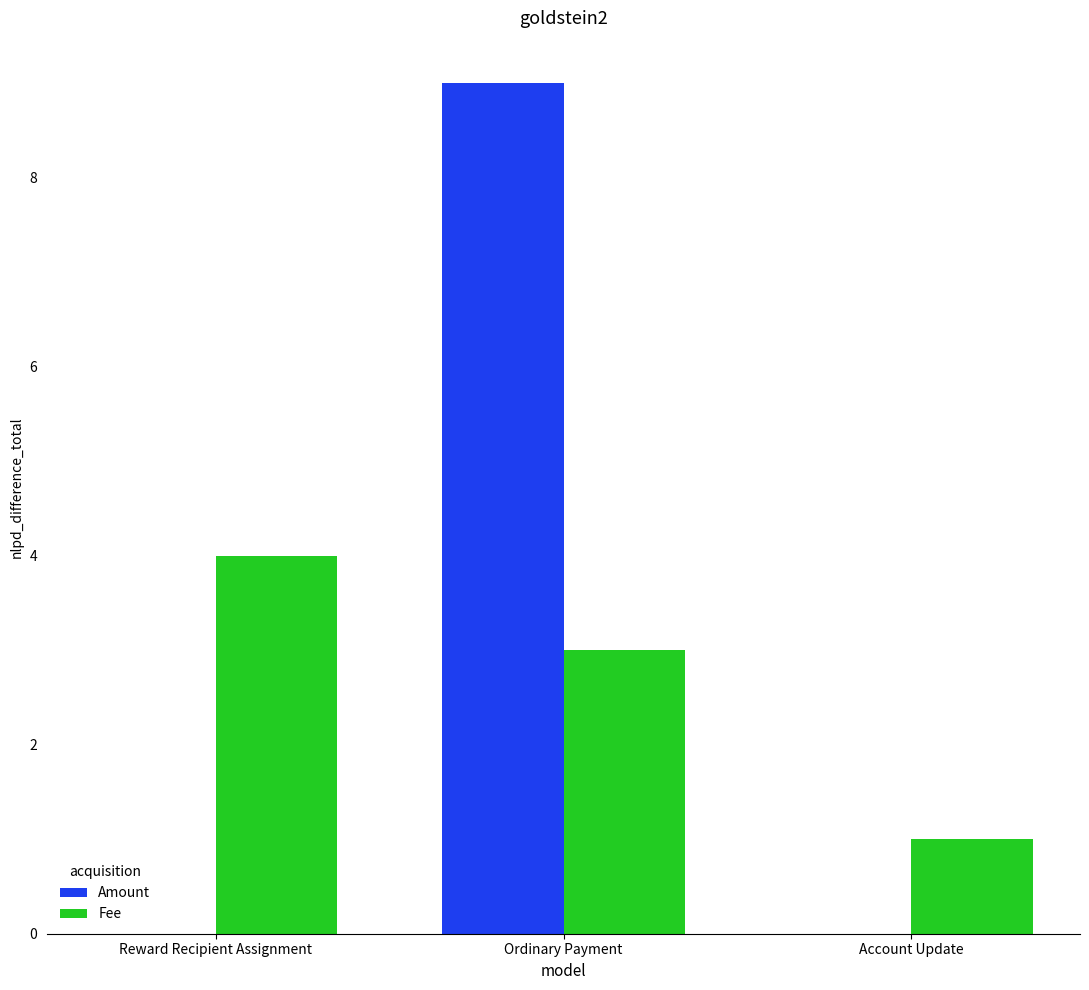

Between Reward Recipient Assignment and Ordinary Payment, which series saw the biggest shift?

Amount